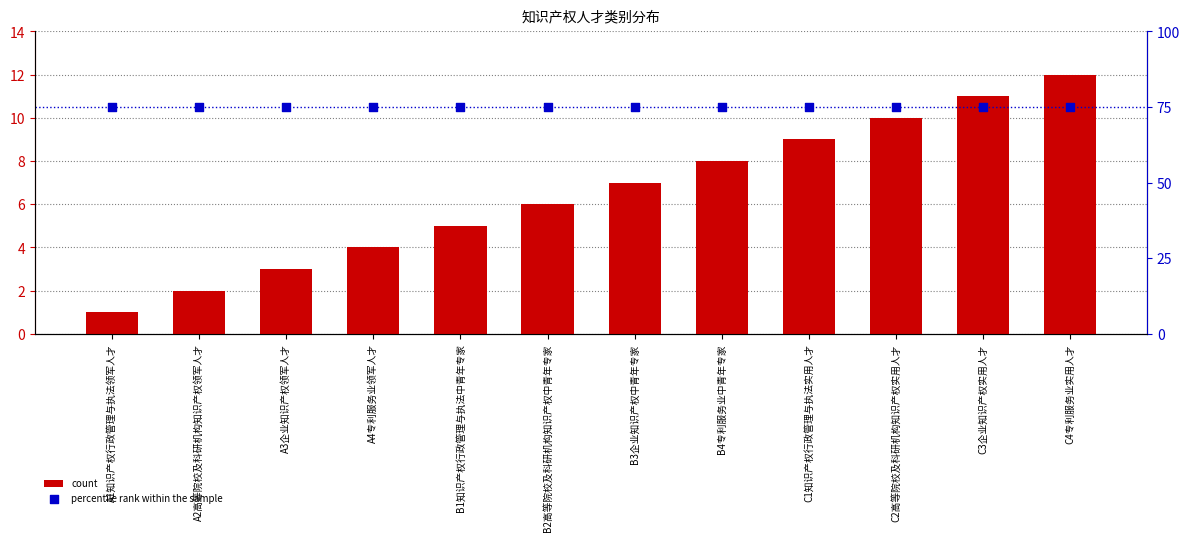

At which category is the sum across all series the highest?

C4专利服务业实用人才